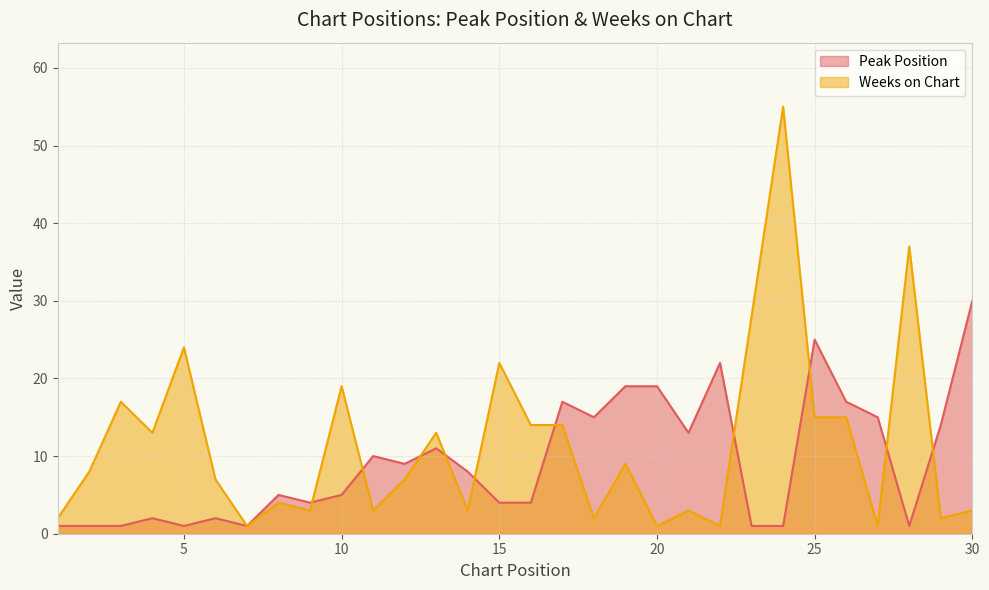

What are all the series names shown in the legend?

Peak Position, Weeks on Chart